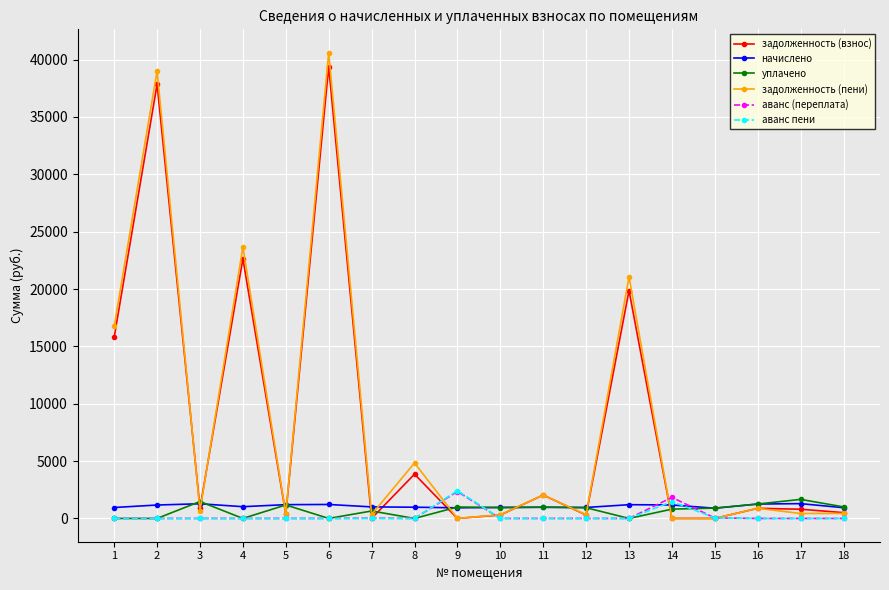

What value does the начислено series have at 14?

1175.3